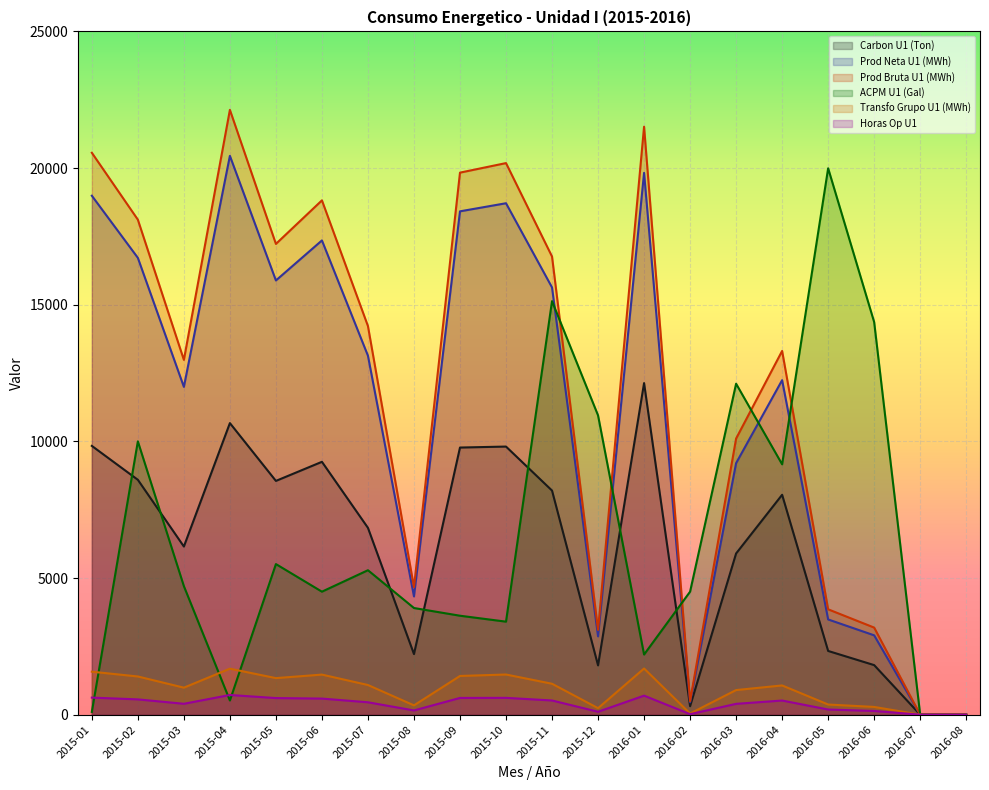

Reading left to right, transcribe all the data shown in this chart.

Carbon U1 (Ton): 2015-01=9833.9	2015-02=8593.4	2015-03=6151.8	2015-04=10667.9	2015-05=8552.9	2015-06=9251.4	2015-07=6835.4	2015-08=2216.5	2015-09=9773.5	2015-10=9809.4	2015-11=8199.1	2015-12=1802.6	2016-01=12131.1	2016-02=309.6	2016-03=5898.4	2016-04=8045.4	2016-05=2330.9	2016-06=1813.0	2016-07=0.0	2016-08=0.0
Prod Neta U1 (MWh): 2015-01=18987.2	2015-02=16714.5	2015-03=11993.6	2015-04=20446.4	2015-05=15887.1	2015-06=17352.0	2015-07=13133.3	2015-08=4325.9	2015-09=18416.2	2015-10=18712.5	2015-11=15631.6	2015-12=2865.3	2016-01=19824.3	2016-02=451.0	2016-03=9202.6	2016-04=12238.9	2016-05=3483.6	2016-06=2902.8	2016-07=0.0	2016-08=0.0
Prod Bruta U1 (MWh): 2015-01=20559.2	2015-02=18111.5	2015-03=12981.6	2015-04=22129.4	2015-05=17224.2	2015-06=18818.0	2015-07=14218.3	2015-08=4665.9	2015-09=19832.2	2015-10=20181.5	2015-11=16762.6	2015-12=3102.3	2016-01=21513.3	2016-02=492.0	2016-03=10102.6	2016-04=13307.9	2016-05=3854.6	2016-06=3185.8	2016-07=0.0	2016-08=0.0
ACPM U1 (Gal): 2015-01=100.0	2015-02=10000.0	2015-03=4703.0	2015-04=518.0	2015-05=5510.0	2015-06=4500.0	2015-07=5285.0	2015-08=3902.0	2015-09=3620.0	2015-10=3403.0	2015-11=15130.0	2015-12=10950.0	2016-01=2200.0	2016-02=4500.0	2016-03=12109.0	2016-04=9160.0	2016-05=19991.0	2016-06=14365.0	2016-07=0.0	2016-08=0.0
Transfo Grupo U1 (MWh): 2015-01=1572.0	2015-02=1397.0	2015-03=988.0	2015-04=1683.0	2015-05=1337.0	2015-06=1466.0	2015-07=1085.0	2015-08=340.0	2015-09=1416.0	2015-10=1469.0	2015-11=1131.0	2015-12=237.0	2016-01=1689.0	2016-02=41.0	2016-03=900.0	2016-04=1069.0	2016-05=371.0	2016-06=283.0	2016-07=0.0	2016-08=0.0
Horas Op U1: 2015-01=624.0	2015-02=559.0	2015-03=398.0	2015-04=720.0	2015-05=607.0	2015-06=588.0	2015-07=453.0	2015-08=154.0	2015-09=612.0	2015-10=615.0	2015-11=519.0	2015-12=106.0	2016-01=696.0	2016-02=18.0	2016-03=396.0	2016-04=517.0	2016-05=188.0	2016-06=135.0	2016-07=0.0	2016-08=0.0